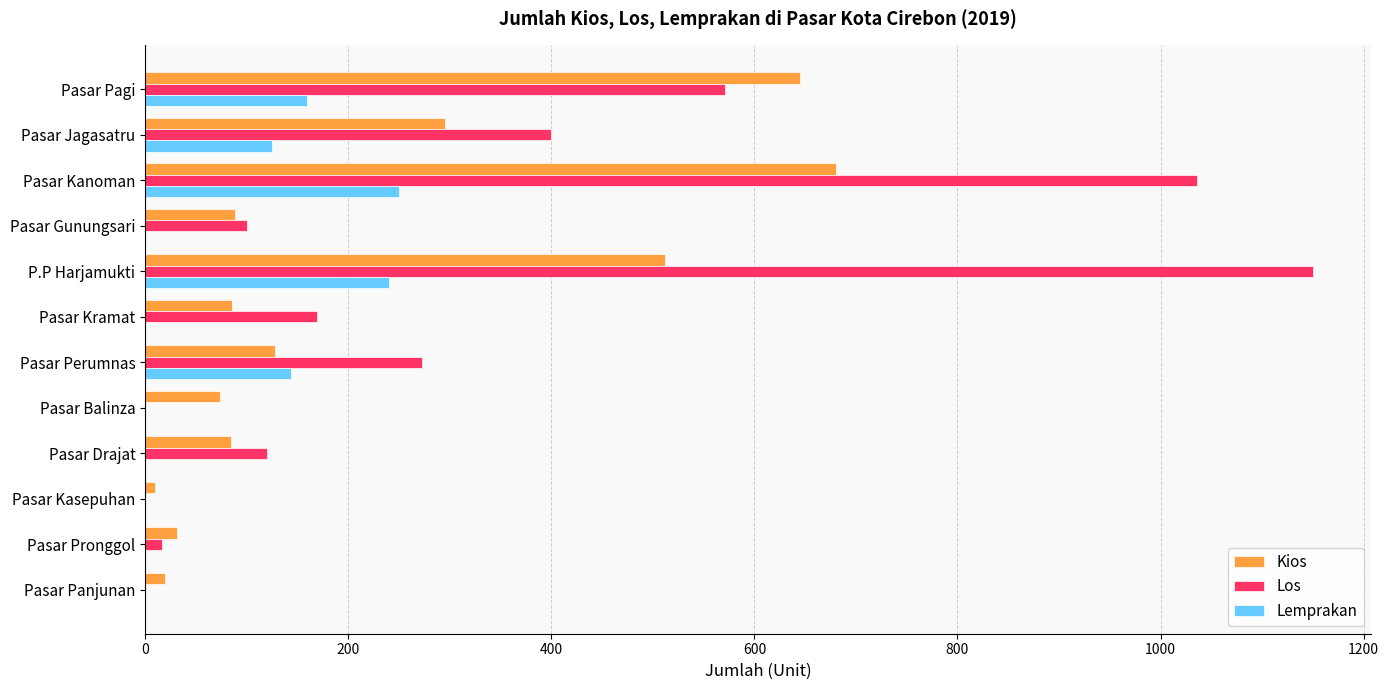

What is the sum of all Lemprakan values?

918